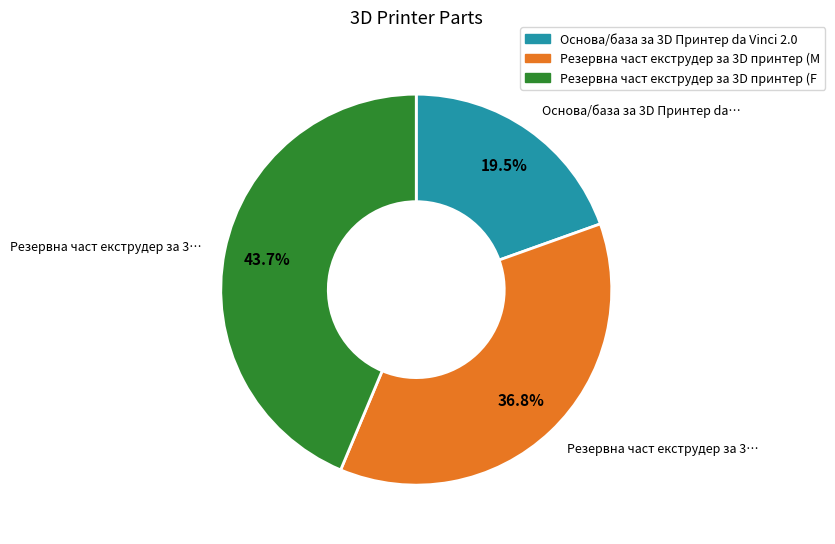

To the nearest percent, what is the average slice percentage?

33%